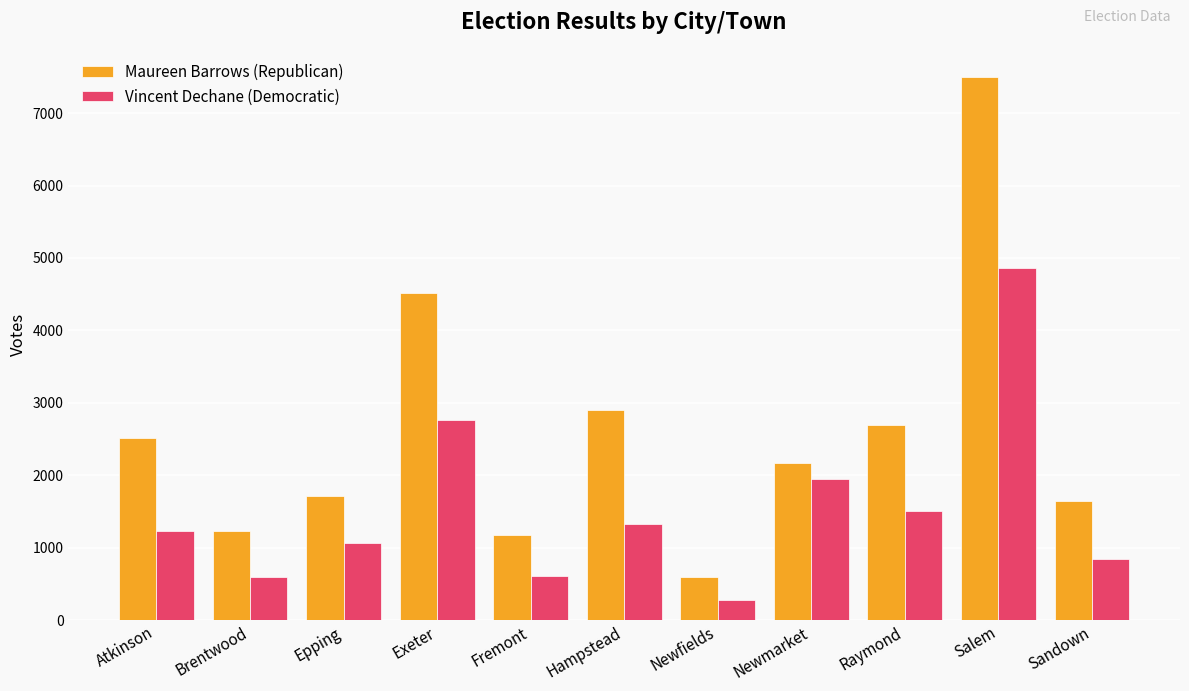

Rank the series at Salem from highest to lowest value.

Maureen Barrows (Republican), Vincent Dechane (Democratic)